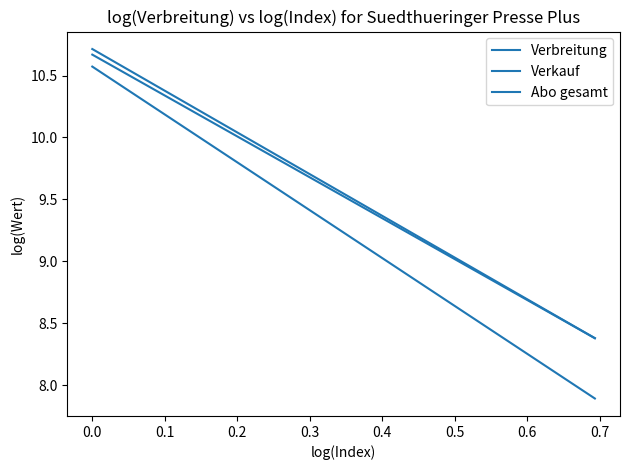

The value of Abo gesamt at 0.0 is 10.6. True or false?

True